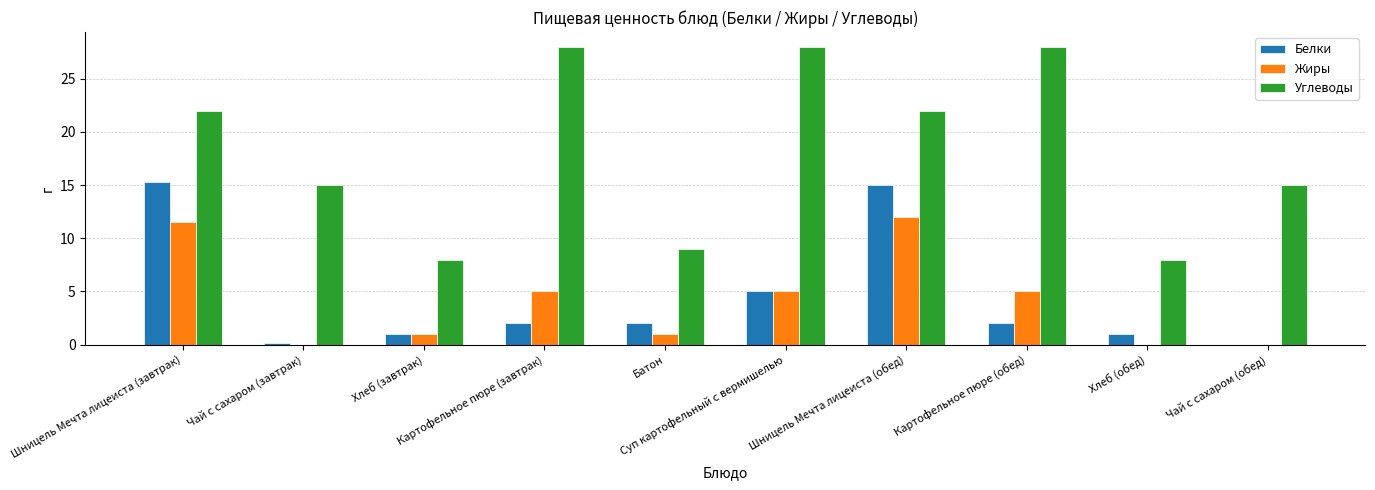

Which series has the largest range (max minus min)?

Углеводы